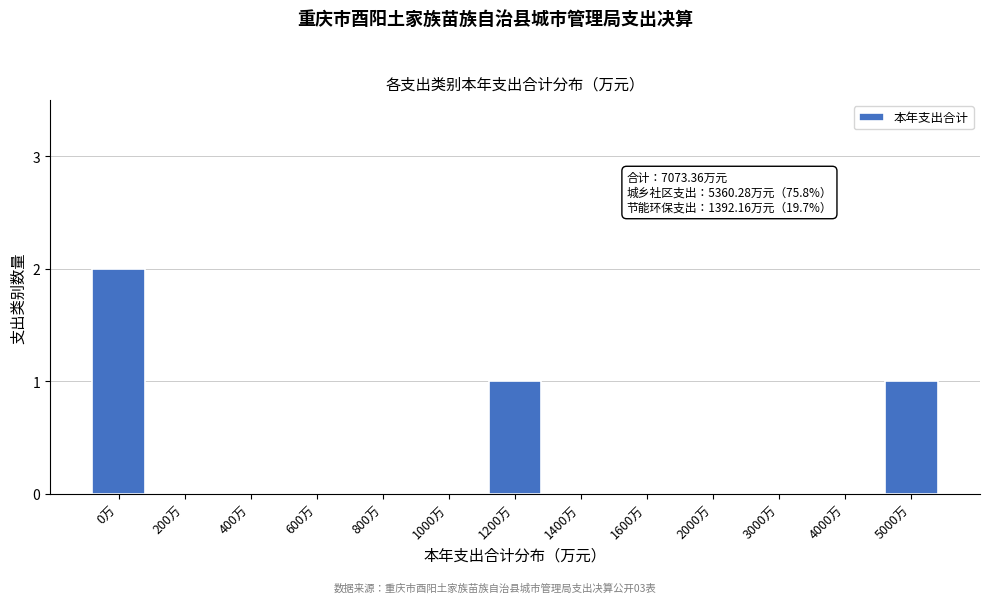

Reading left to right, extract all data points from this chart.

0万=2	200万=0	400万=0	600万=0	800万=0	1000万=0	1200万=1	1400万=0	1600万=0	2000万=0	3000万=0	4000万=0	5000万=1